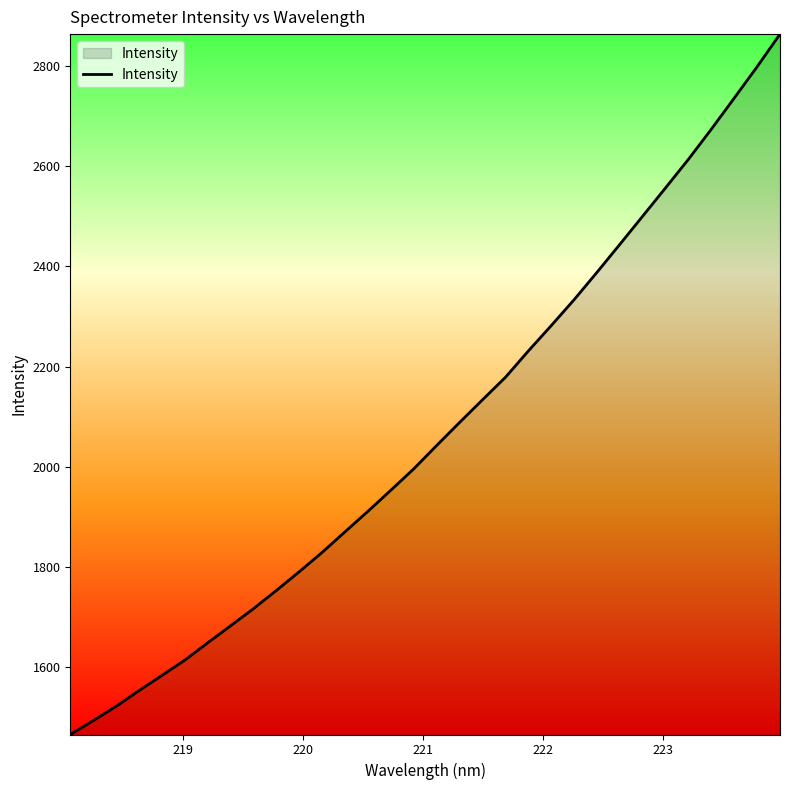

What is the greatest value displayed?

2863.8